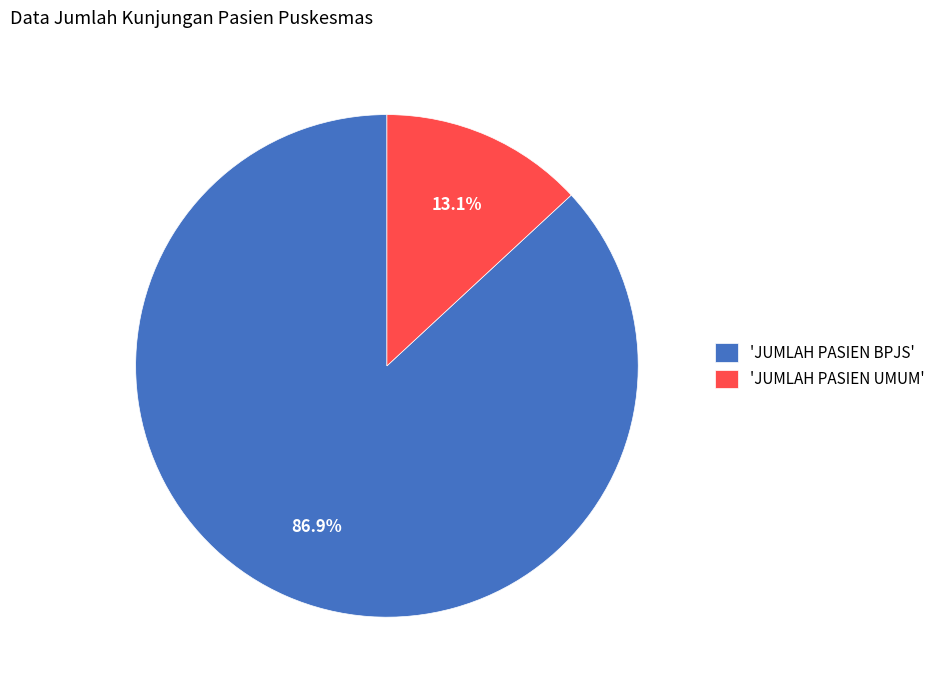

Which slice is the smallest?

'JUMLAH PASIEN UMUM'